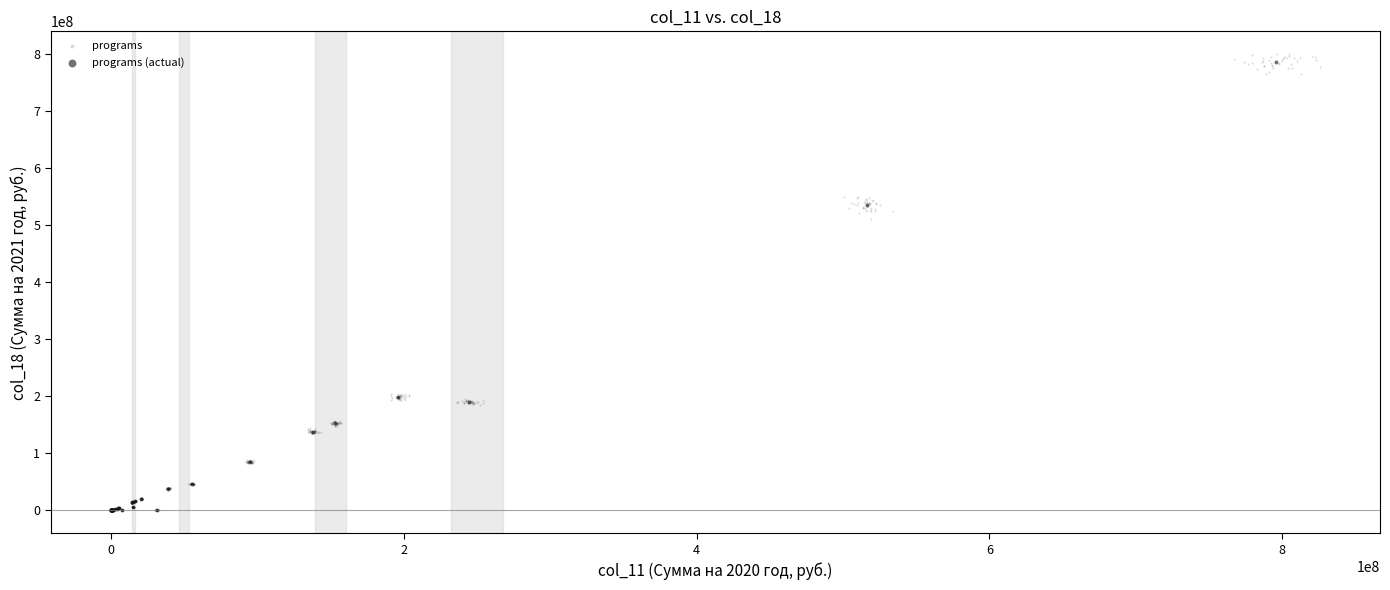

Which series has the widest spread of Y values?

programs